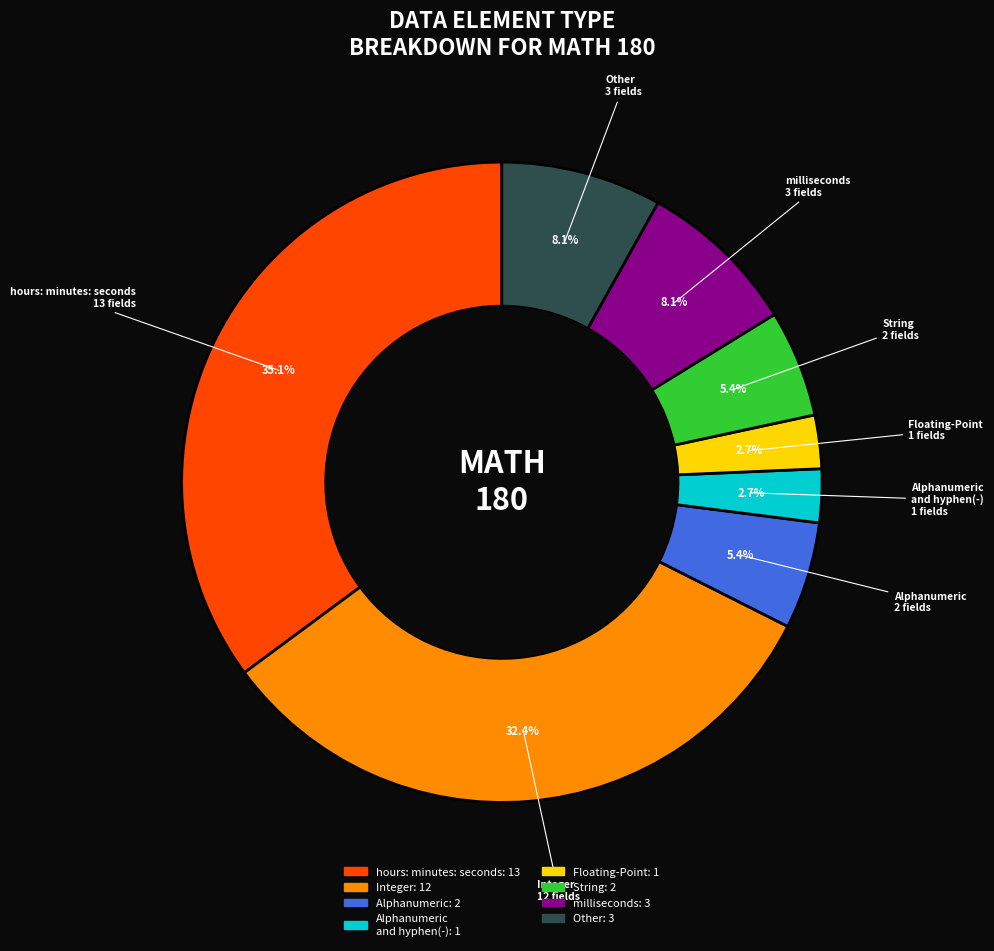

Does any single category account for the majority?

No